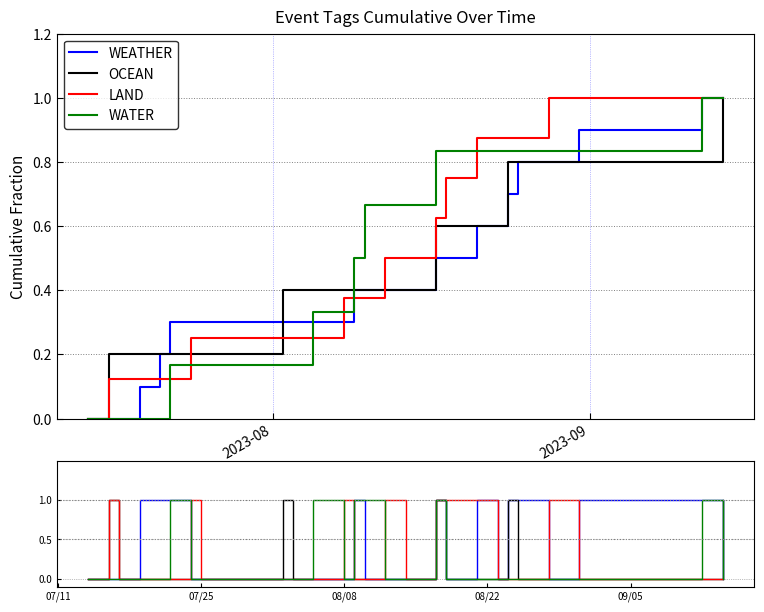

What is the greatest value displayed?

1